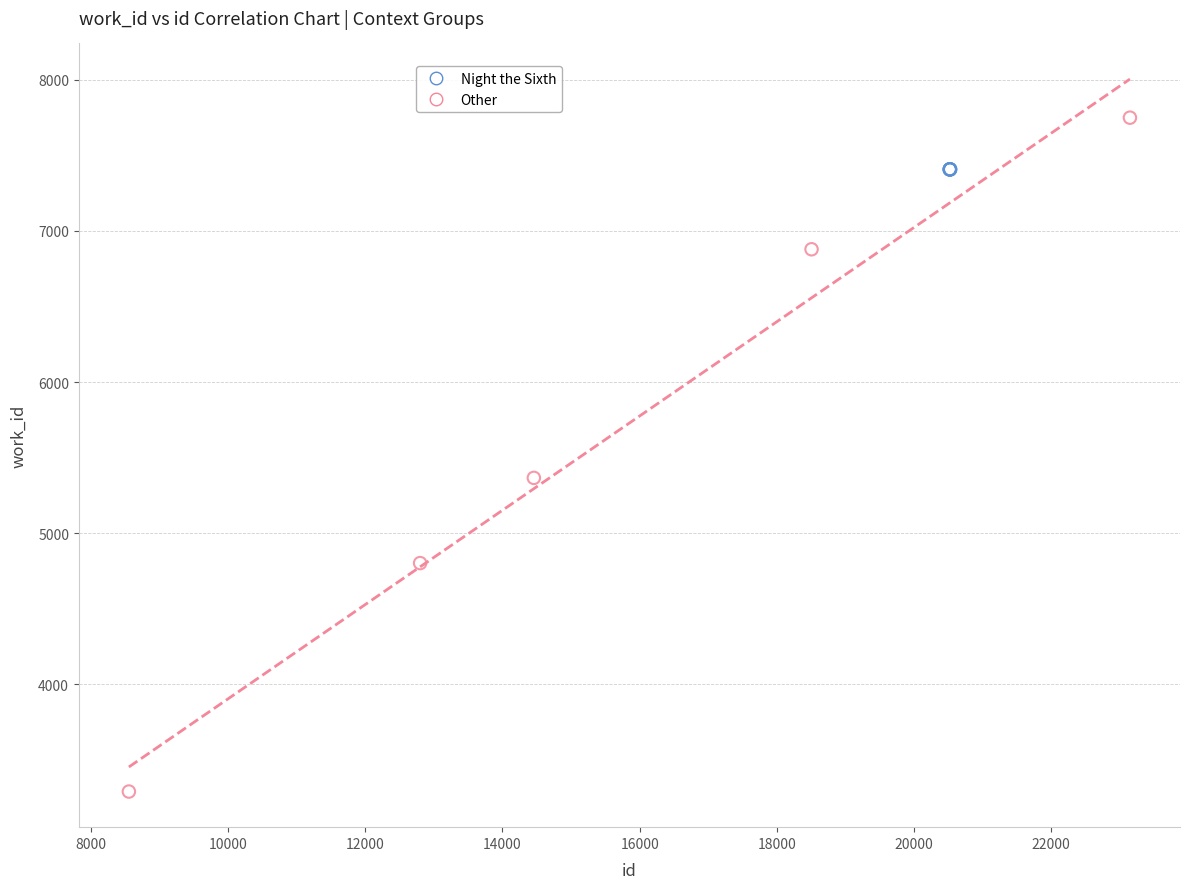

Which series contains the highest Y value?

Other